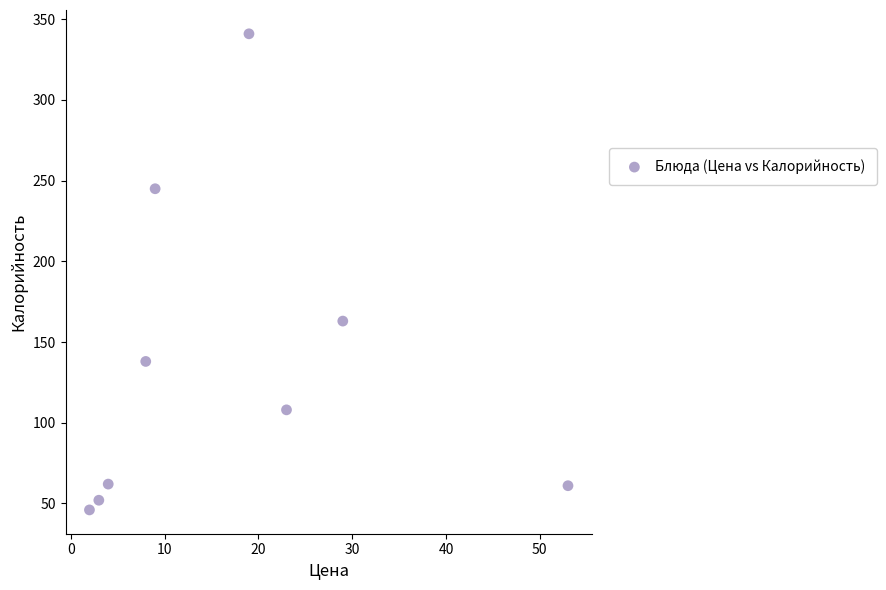

What is the range of X values (max minus min)?

51